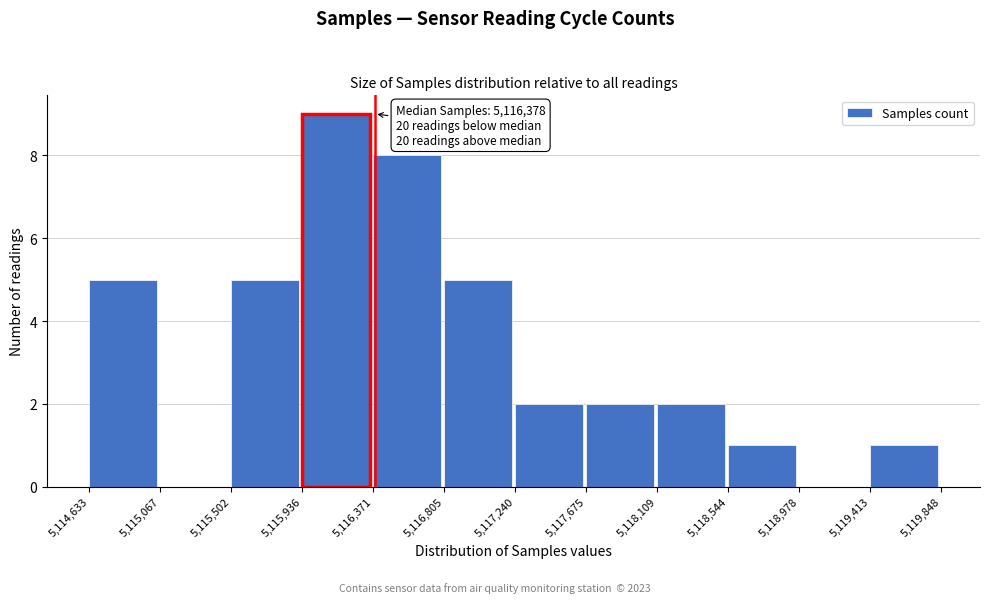

Which range on the x-axis has the tallest bar?

5,115,936 to 5,116,371